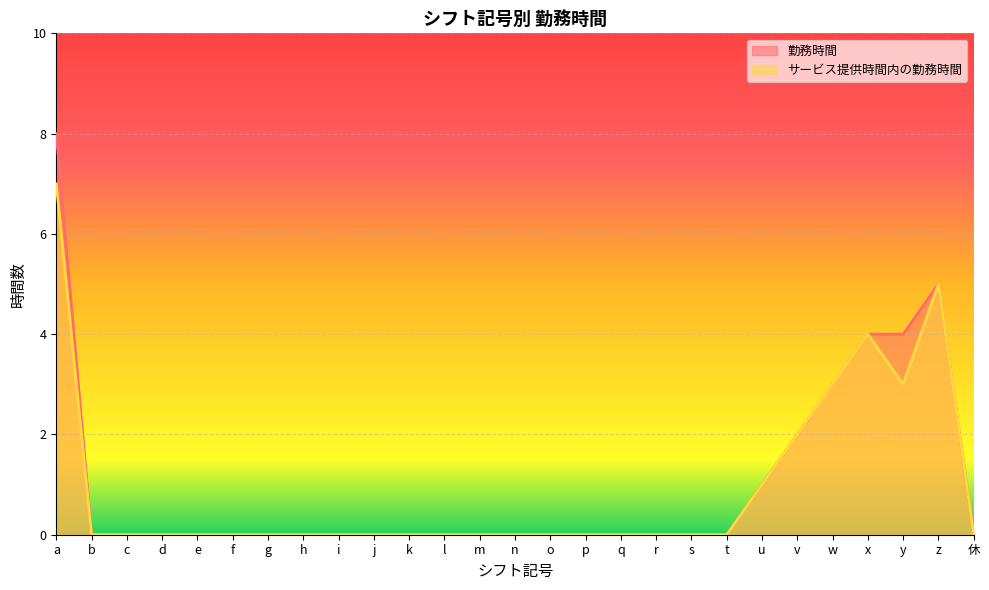

True or false: サービス提供時間内の勤務時間 has a value of 3 at a.

False